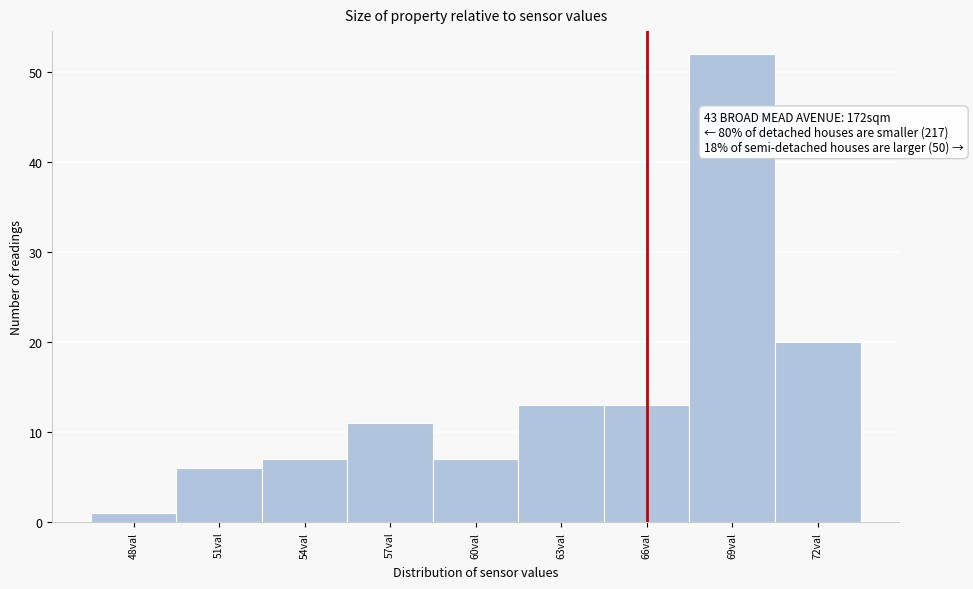

Reading left to right, extract all data points from this chart.

1	6	7	11	7	13	13	52	20